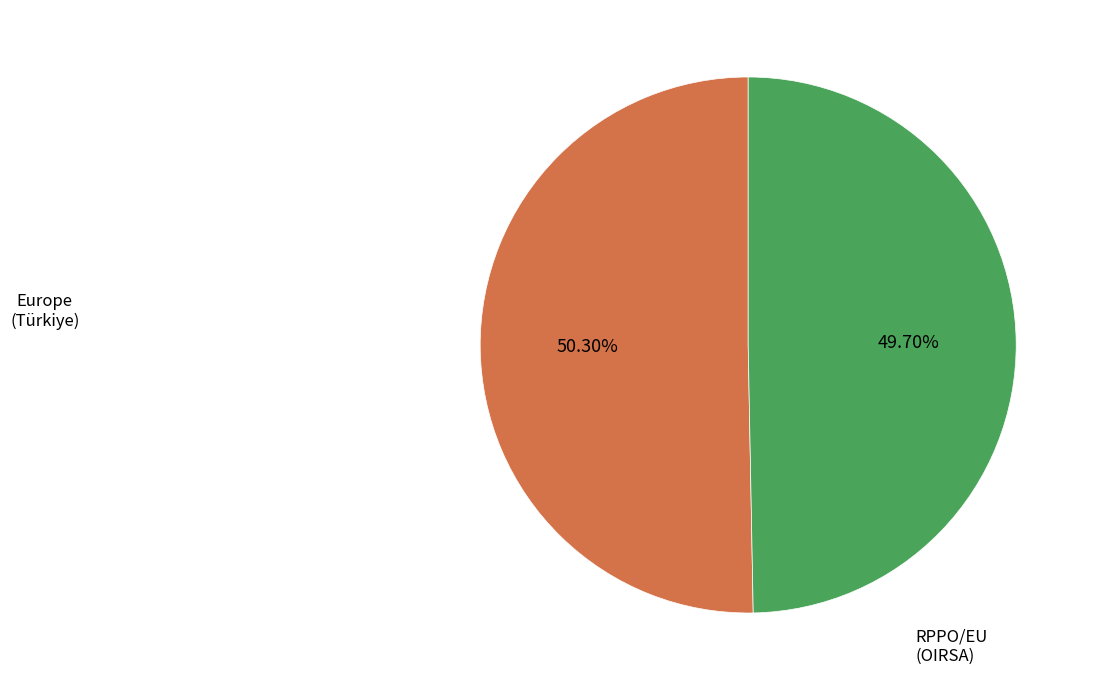

Does RPPO/EU represent more than half of the total?

No